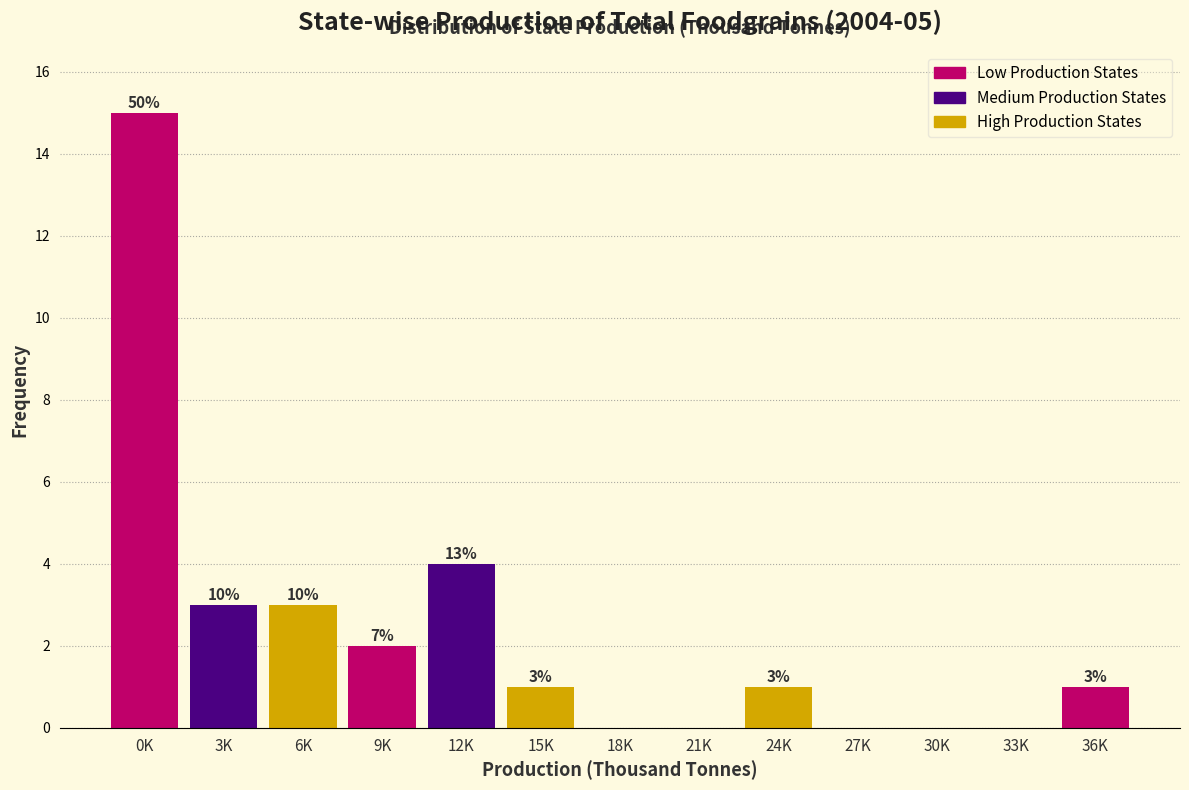

Are the bars horizontal?

No